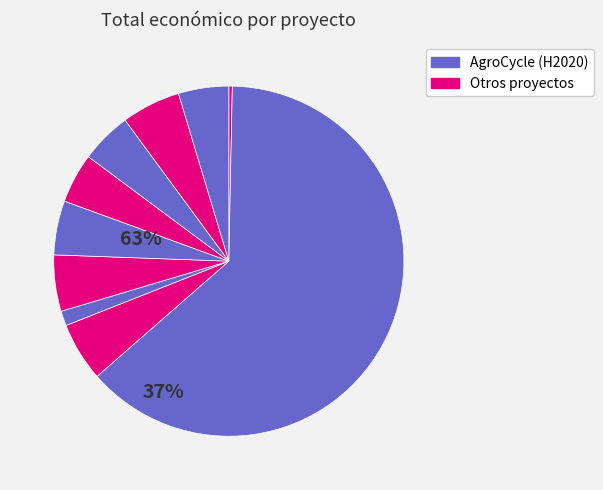

How many segments does this pie chart have?

10